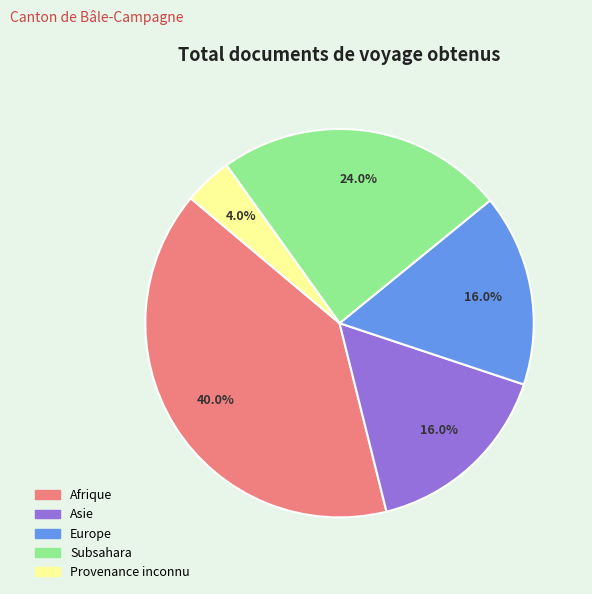

To the nearest percent, what is the average slice percentage?

20%